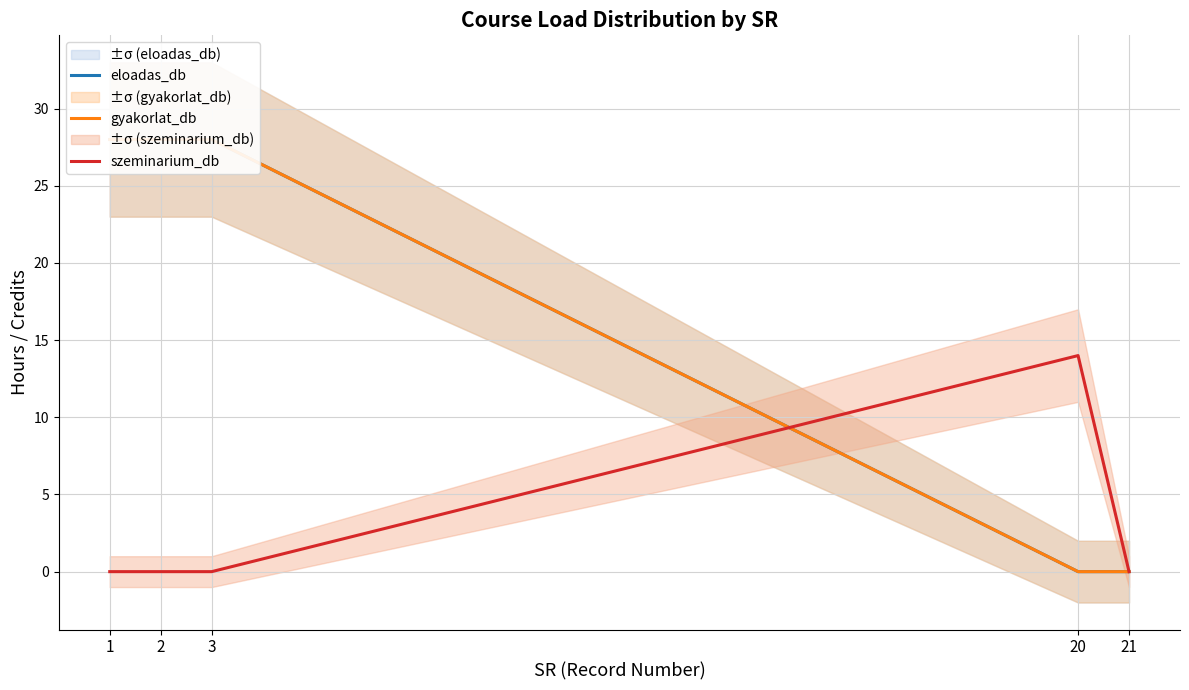

True or false: eloadas_db has a value of 28 at 3.

True